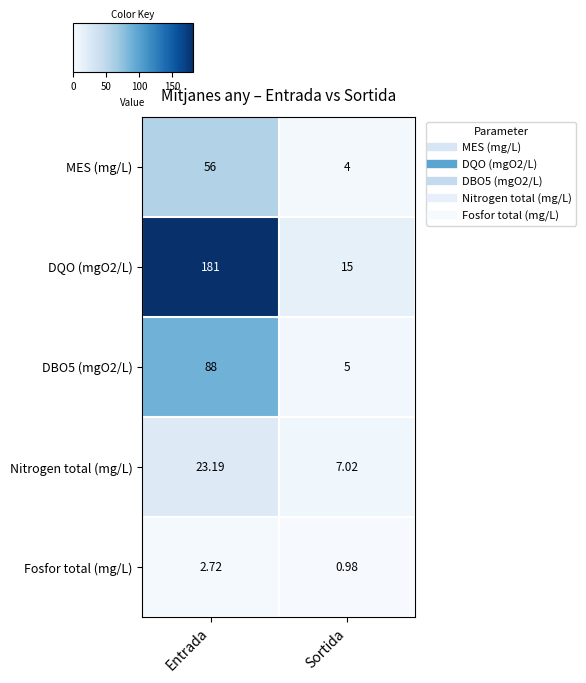

Count the number of categories in the chart.

2